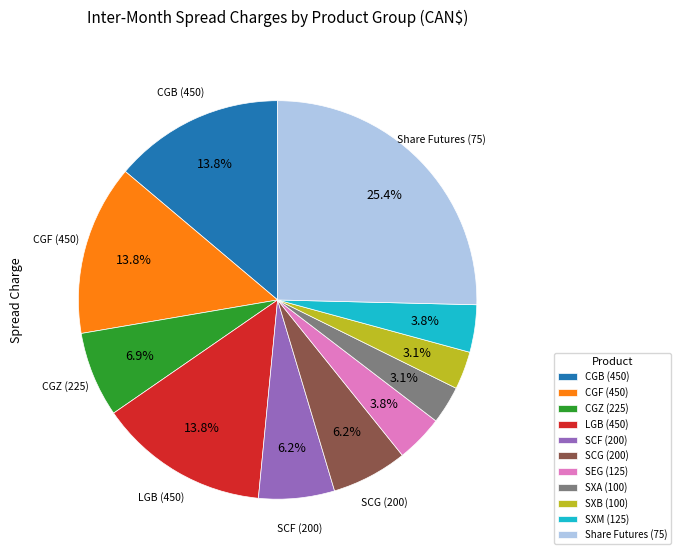

The Share Futures (75) slice represents 11% of the pie. True or false?

False